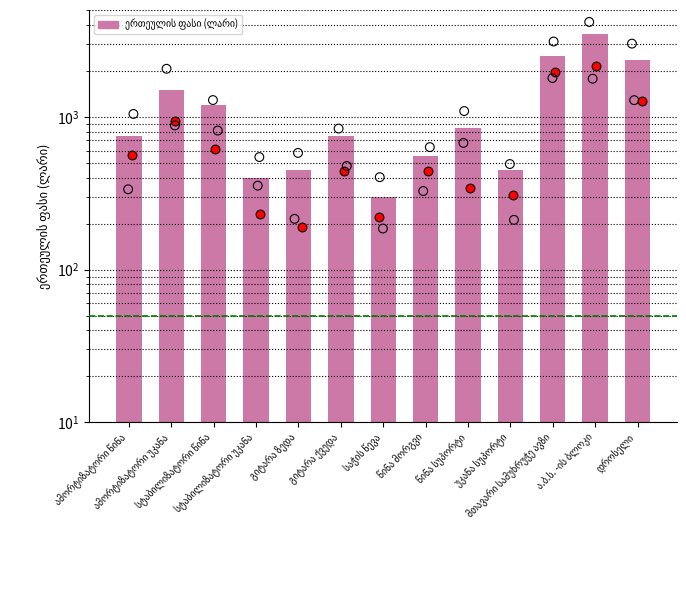

What is the change in value from ამორტიზატორი უკანა to წინა მორგვი?

-950